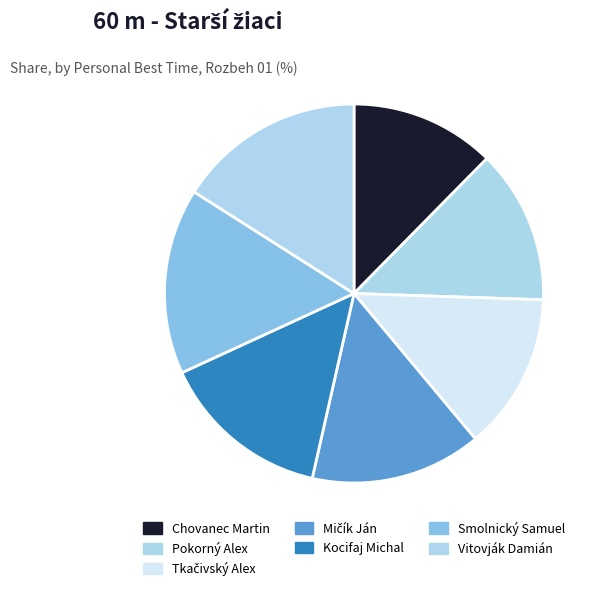

Is there any slice that represents more than half of the pie?

No